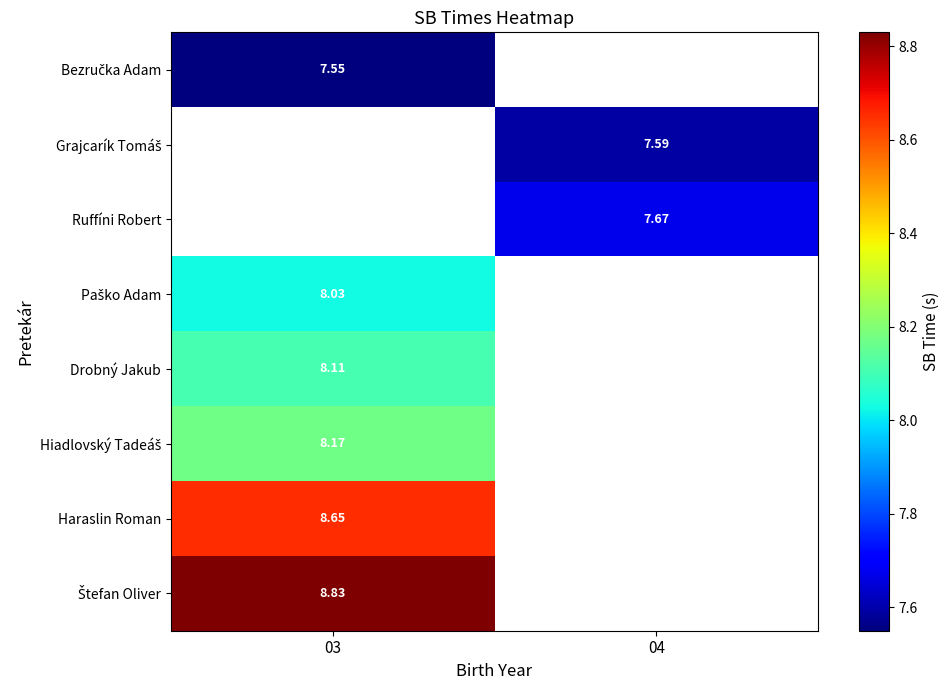

Rank the categories by Bezručka Adam value from lowest to highest.

03, 04